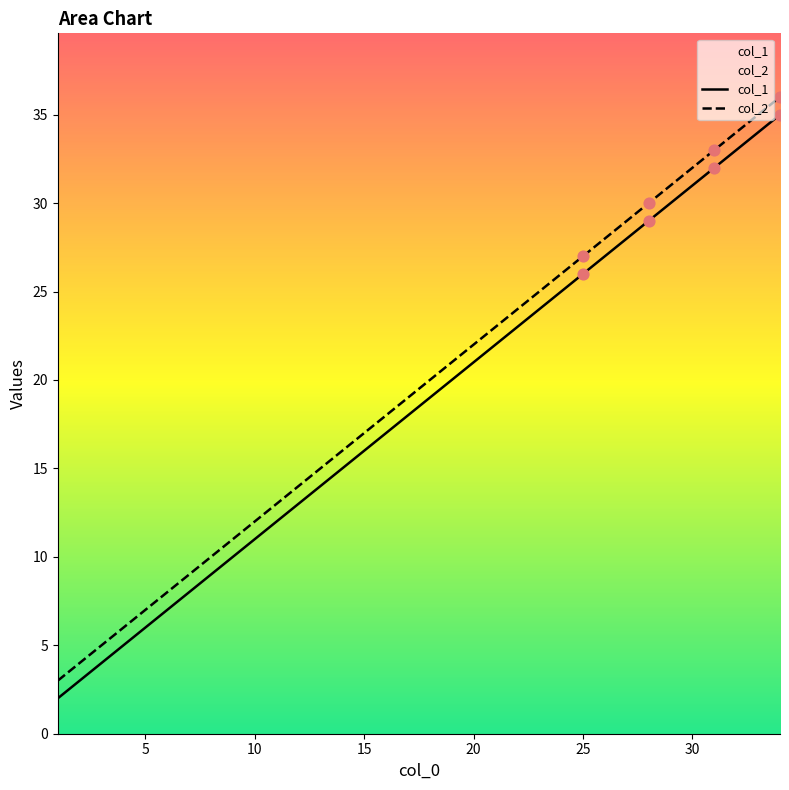

What are all the series names shown in the legend?

col_1, col_2